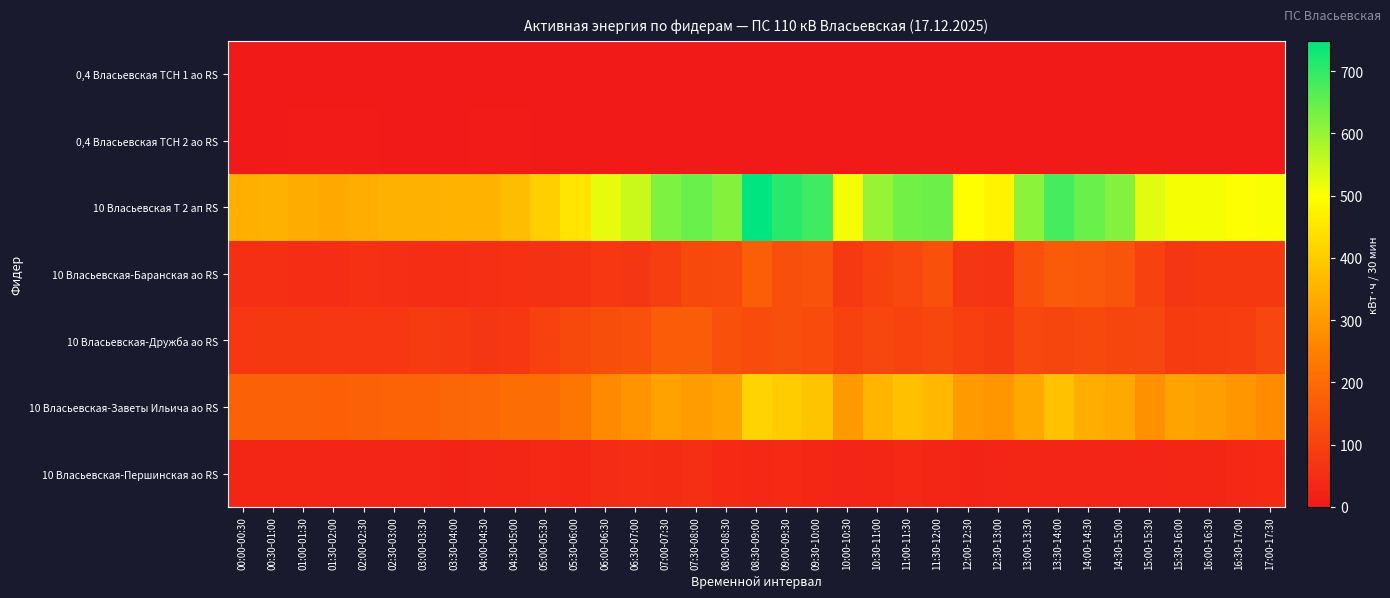

Reading left to right, extract all data points from this chart.

0,4 Власьевская ТСН 1 ао RS: 00:00-00:30=0.0	00:30-01:00=0.0	01:00-01:30=0.0	01:30-02:00=0.0	02:00-02:30=0.0	02:30-03:00=0.0	03:00-03:30=0.0	03:30-04:00=0.0	04:00-04:30=0.0	04:30-05:00=0.0	05:00-05:30=0.0	05:30-06:00=0.0	06:00-06:30=0.0	06:30-07:00=0.0	07:00-07:30=0.0	07:30-08:00=0.0	08:00-08:30=0.0	08:30-09:00=0.0	09:00-09:30=0.0	09:30-10:00=0.0	10:00-10:30=0.0	10:30-11:00=0.0	11:00-11:30=0.0	11:30-12:00=0.0	12:00-12:30=0.0	12:30-13:00=0.0	13:00-13:30=0.0	13:30-14:00=0.0	14:00-14:30=0.0	14:30-15:00=0.0	15:00-15:30=0.0	15:30-16:00=0.0	16:00-16:30=0.0	16:30-17:00=0.0	17:00-17:30=0.0
0,4 Власьевская ТСН 2 ао RS: 00:00-00:30=2.7	00:30-01:00=3.0	01:00-01:30=6.1	01:30-02:00=6.0	02:00-02:30=6.0	02:30-03:00=5.8	03:00-03:30=2.5	03:30-04:00=2.7	04:00-04:30=6.0	04:30-05:00=6.0	05:00-05:30=5.8	05:30-06:00=4.1	06:00-06:30=2.0	06:30-07:00=4.7	07:00-07:30=5.7	07:30-08:00=5.7	08:00-08:30=5.5	08:30-09:00=3.7	09:00-09:30=2.0	09:30-10:00=3.8	10:00-10:30=5.7	10:30-11:00=5.4	11:00-11:30=5.4	11:30-12:00=5.4	12:00-12:30=4.3	12:30-13:00=1.8	13:00-13:30=4.3	13:30-14:00=5.5	14:00-14:30=5.6	14:30-15:00=5.4	15:00-15:30=5.8	15:30-16:00=3.7	16:00-16:30=1.9	16:30-17:00=5.4	17:00-17:30=5.7
10 Власьевская Т 2 ап RS: 00:00-00:30=344.0	00:30-01:00=348.0	01:00-01:30=336.8	01:30-02:00=332.0	02:00-02:30=341.6	02:30-03:00=345.6	03:00-03:30=346.4	03:30-04:00=348.8	04:00-04:30=352.0	04:30-05:00=371.2	05:00-05:30=404.8	05:30-06:00=448.8	06:00-06:30=520.8	06:30-07:00=552.8	07:00-07:30=625.6	07:30-08:00=646.4	08:00-08:30=618.4	08:30-09:00=748.8	09:00-09:30=706.4	09:30-10:00=684.8	10:00-10:30=509.6	10:30-11:00=600.0	11:00-11:30=636.8	11:30-12:00=640.8	12:00-12:30=495.2	12:30-13:00=475.2	13:00-13:30=613.6	13:30-14:00=680.8	14:00-14:30=644.8	14:30-15:00=617.6	15:00-15:30=528.0	15:30-16:00=507.2	16:00-16:30=508.8	16:30-17:00=501.6	17:00-17:30=505.6
10 Власьевская-Баранская ао RS: 00:00-00:30=55.0	00:30-01:00=54.8	01:00-01:30=50.0	01:30-02:00=52.6	02:00-02:30=55.6	02:30-03:00=55.0	03:00-03:30=51.6	03:30-04:00=51.4	04:00-04:30=54.8	04:30-05:00=57.6	05:00-05:30=61.0	05:30-06:00=66.2	06:00-06:30=75.2	06:30-07:00=71.6	07:00-07:30=92.8	07:30-08:00=117.6	08:00-08:30=120.0	08:30-09:00=172.0	09:00-09:30=133.6	09:30-10:00=142.4	10:00-10:30=79.2	10:30-11:00=99.2	11:00-11:30=116.2	11:30-12:00=135.0	12:00-12:30=70.4	12:30-13:00=68.6	13:00-13:30=136.8	13:30-14:00=162.0	14:00-14:30=156.4	14:30-15:00=146.8	15:00-15:30=101.8	15:30-16:00=72.4	16:00-16:30=77.4	16:30-17:00=77.0	17:00-17:30=78.0
10 Власьевская-Дружба ао RS: 00:00-00:30=74.4	00:30-01:00=78.4	01:00-01:30=78.6	01:30-02:00=74.2	02:00-02:30=73.6	02:30-03:00=76.0	03:00-03:30=82.0	03:30-04:00=79.8	04:00-04:30=73.0	04:30-05:00=74.0	05:00-05:30=99.8	05:30-06:00=119.4	06:00-06:30=130.6	06:30-07:00=139.6	07:00-07:30=166.6	07:30-08:00=167.4	08:00-08:30=135.8	08:30-09:00=125.4	09:00-09:30=132.4	09:30-10:00=123.2	10:00-10:30=100.6	10:30-11:00=112.2	11:00-11:30=107.0	11:30-12:00=112.8	12:00-12:30=93.6	12:30-13:00=82.2	13:00-13:30=116.4	13:30-14:00=109.2	14:00-14:30=117.2	14:30-15:00=110.6	15:00-15:30=111.8	15:30-16:00=82.0	16:00-16:30=88.0	16:30-17:00=91.2	17:00-17:30=112.8
10 Власьевская-Заветы Ильича ао RS: 00:00-00:30=180.8	00:30-01:00=181.2	01:00-01:30=176.0	01:30-02:00=175.2	02:00-02:30=181.2	02:30-03:00=182.8	03:00-03:30=181.6	03:30-04:00=189.6	04:00-04:30=193.2	04:30-05:00=205.2	05:00-05:30=204.8	05:30-06:00=226.0	06:00-06:30=271.6	06:30-07:00=291.6	07:00-07:30=317.2	07:30-08:00=306.0	08:00-08:30=319.2	08:30-09:00=413.2	09:00-09:30=400.0	09:30-10:00=384.4	10:00-10:30=299.6	10:30-11:00=355.6	11:00-11:30=376.8	11:30-12:00=360.4	12:00-12:30=303.2	12:30-13:00=293.2	13:00-13:30=328.8	13:30-14:00=379.2	14:00-14:30=340.8	14:30-15:00=332.8	15:00-15:30=283.6	15:30-16:00=320.4	16:00-16:30=311.2	16:30-17:00=292.8	17:00-17:30=274.0
10 Власьевская-Першинская ао RS: 00:00-00:30=34.2	00:30-01:00=33.6	01:00-01:30=32.6	01:30-02:00=30.6	02:00-02:30=31.8	02:30-03:00=31.8	03:00-03:30=31.0	03:30-04:00=28.8	04:00-04:30=31.6	04:30-05:00=35.0	05:00-05:30=39.6	05:30-06:00=37.0	06:00-06:30=44.0	06:30-07:00=49.8	07:00-07:30=49.6	07:30-08:00=54.6	08:00-08:30=43.0	08:30-09:00=38.6	09:00-09:30=41.2	09:30-10:00=35.8	10:00-10:30=30.0	10:30-11:00=34.6	11:00-11:30=38.4	11:30-12:00=33.6	12:00-12:30=28.2	12:30-13:00=31.8	13:00-13:30=32.8	13:30-14:00=31.6	14:00-14:30=31.6	14:30-15:00=29.6	15:00-15:30=31.6	15:30-16:00=33.8	16:00-16:30=32.8	16:30-17:00=40.4	17:00-17:30=41.0